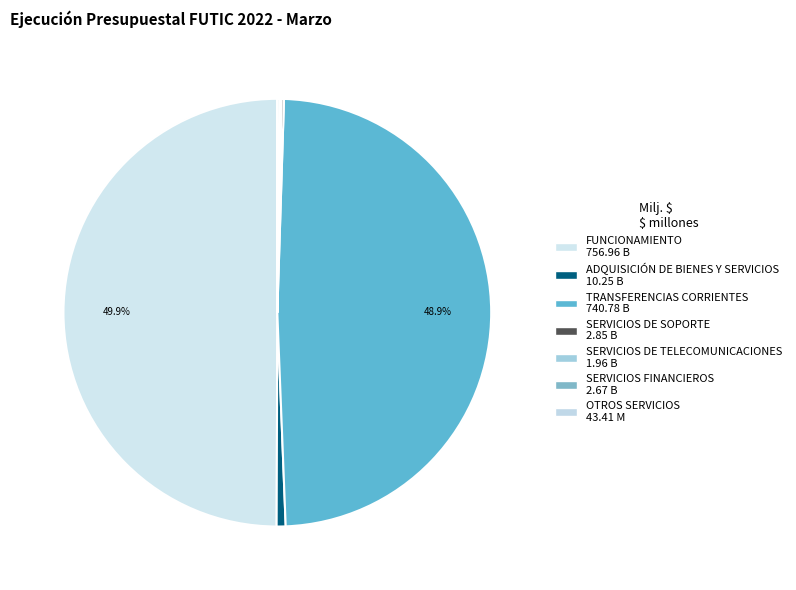

Which has a higher value, SERVICIOS FINANCIEROS or ADQUISICIÓN DE BIENES Y SERVICIOS?

ADQUISICIÓN DE BIENES Y SERVICIOS